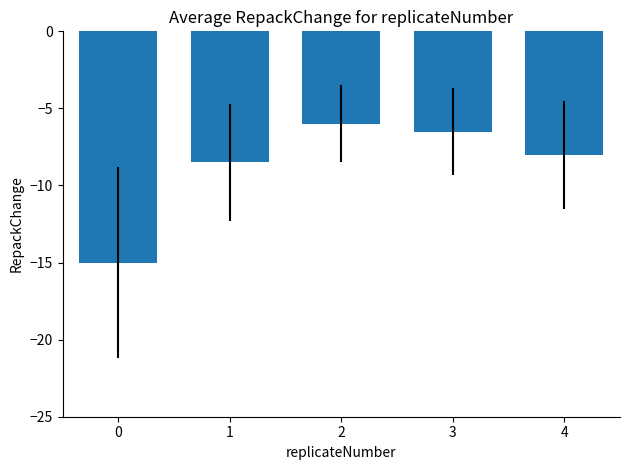

What is the difference between the second highest and minimum values?

8.5